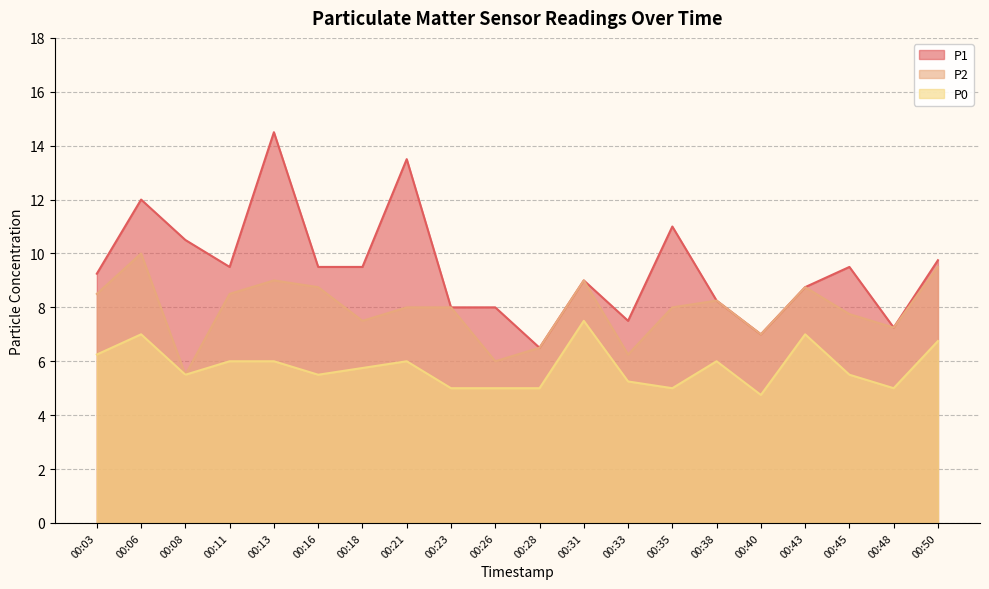

What is the spread (max minus min) of values at 00:31?

1.5